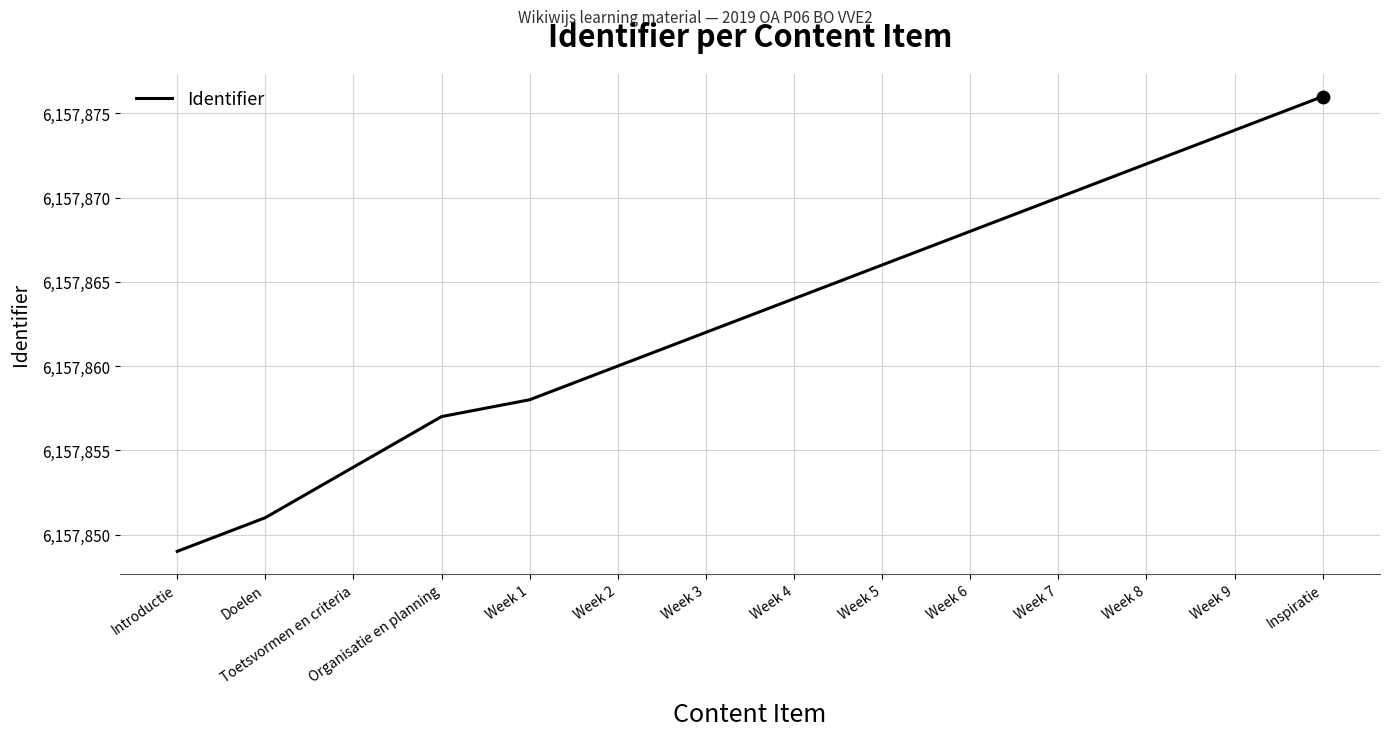

What is the change in value from Toetsvormen en criteria to Week 6?

+14